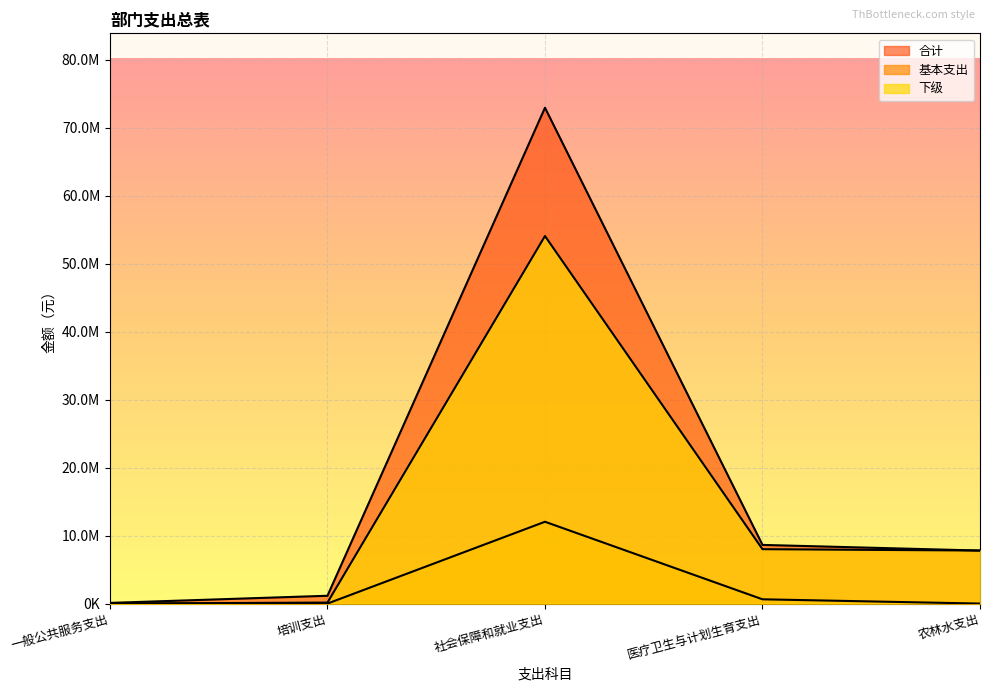

How many categories are shown in the chart?

5